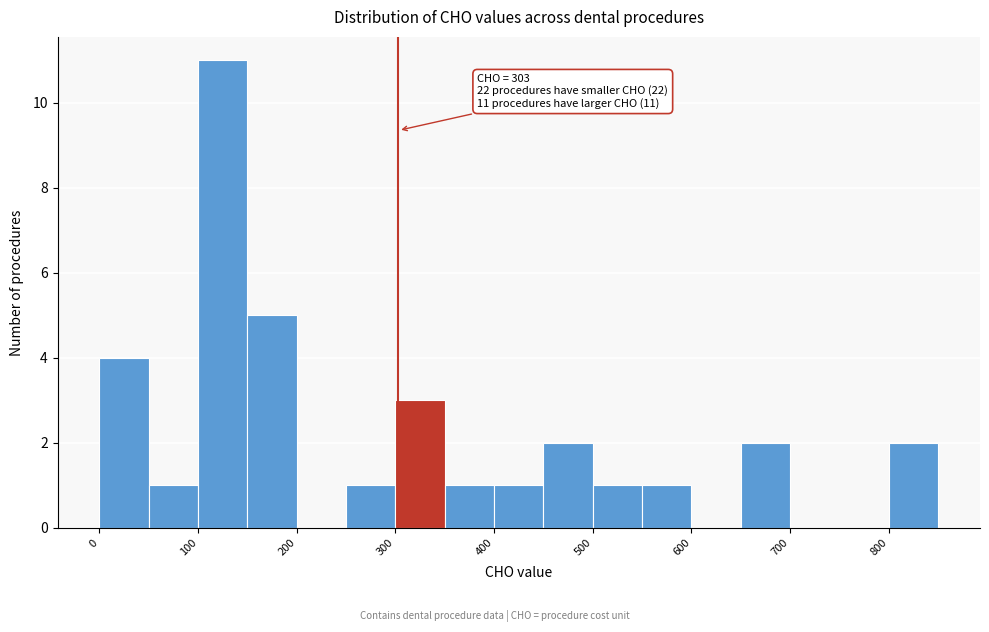

Which range on the x-axis has the tallest bar?

100 to 150